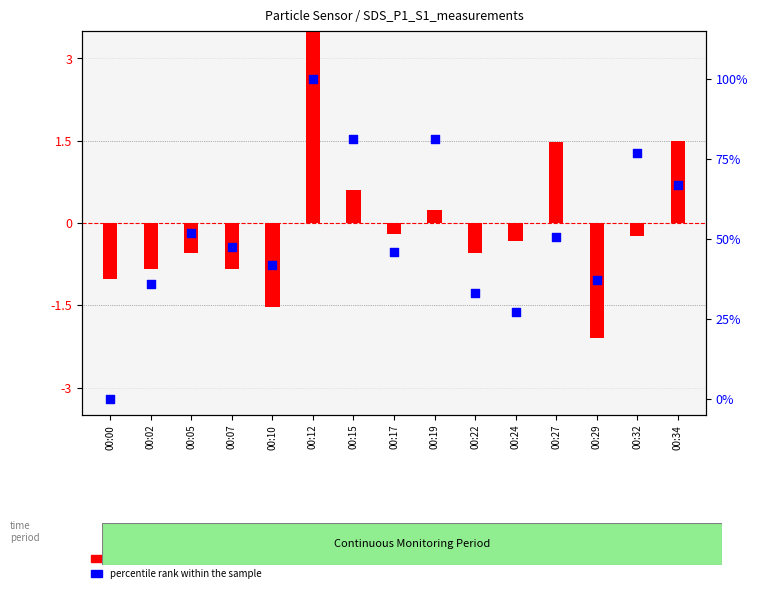

Which series contains the highest Y value?

percentile rank within the sample